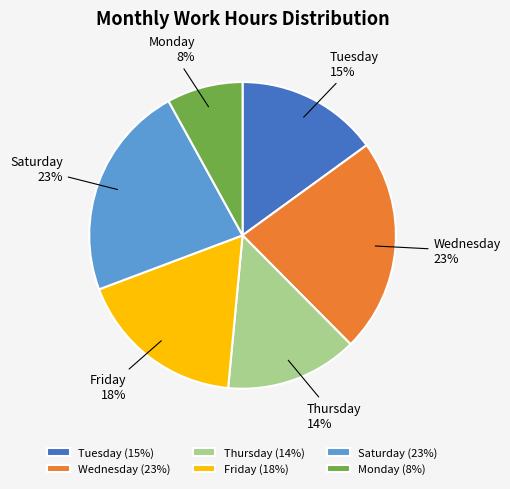

Is it true that Monday is 8% of the pie?

True